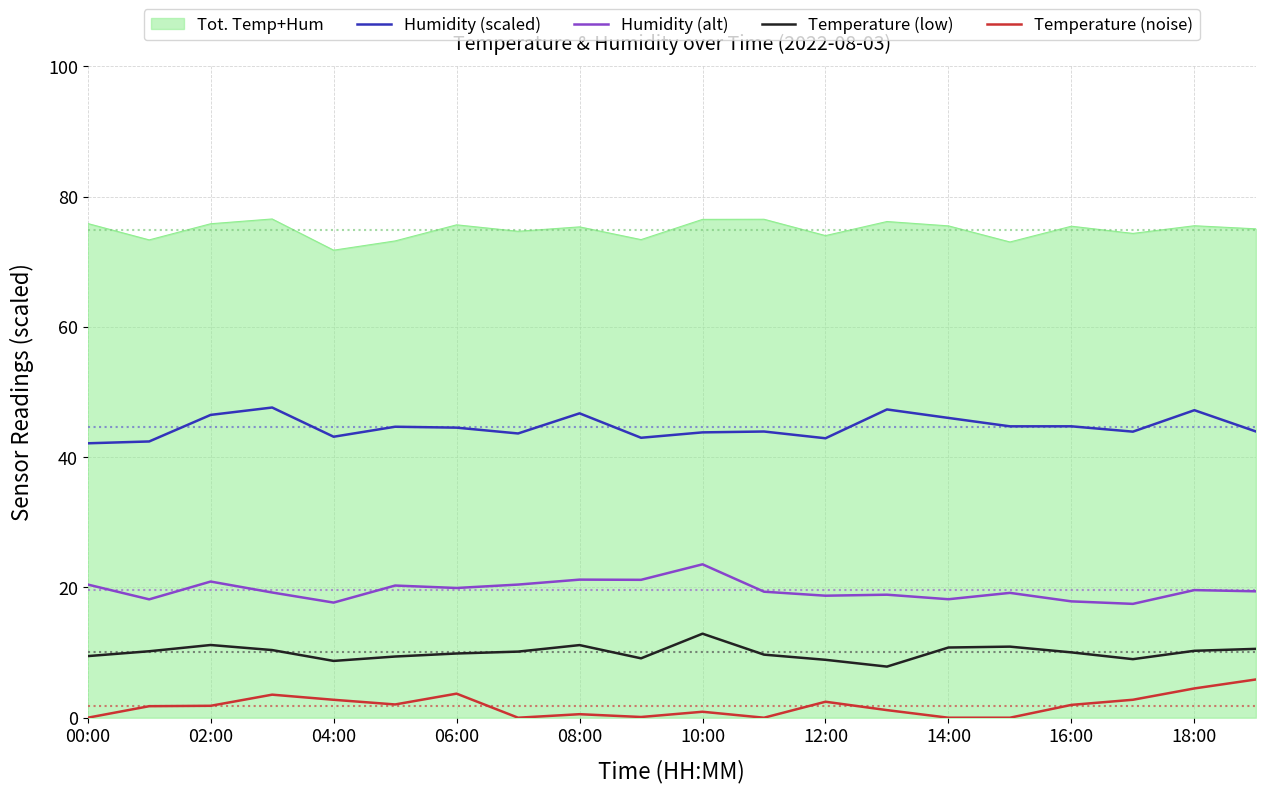

Count the number of data series in this chart.

5